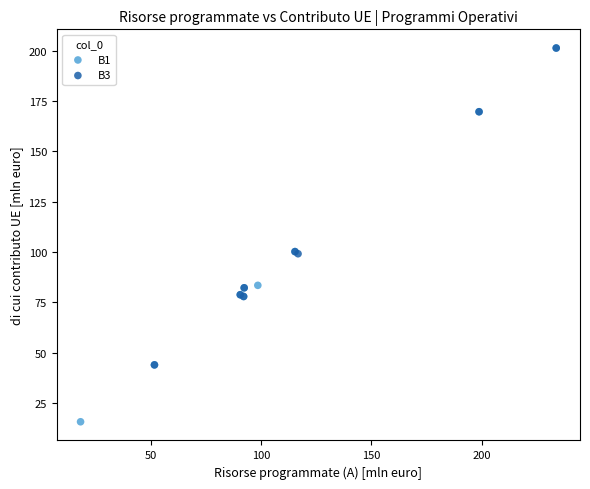

Which series contains the lowest Y value?

B1